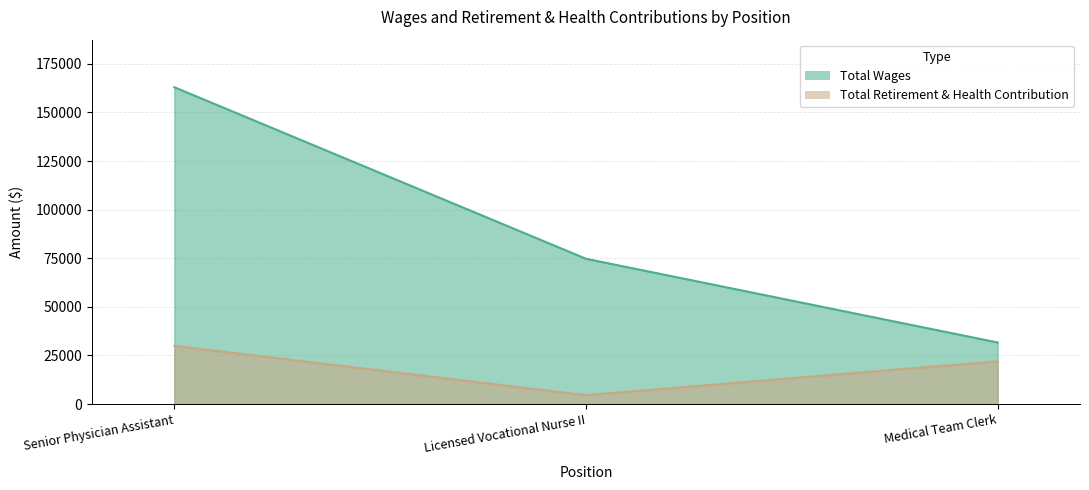

Does the chart have visible grid lines?

Yes